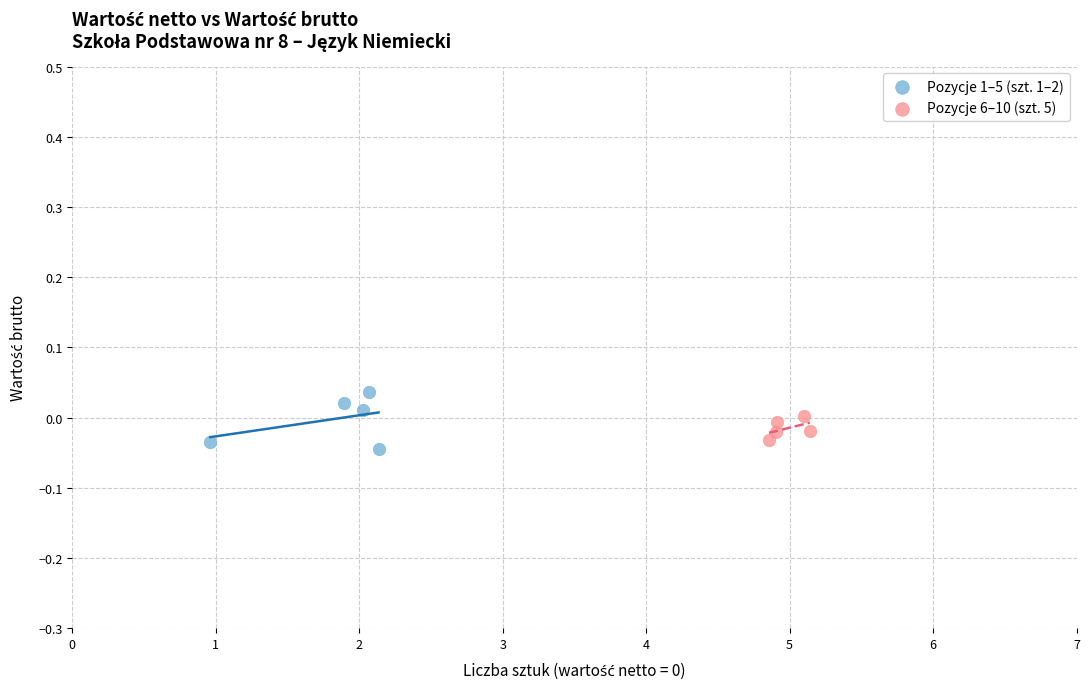

Which series contains the highest Y value?

Pozycje 1–5 (szt. 1–2)